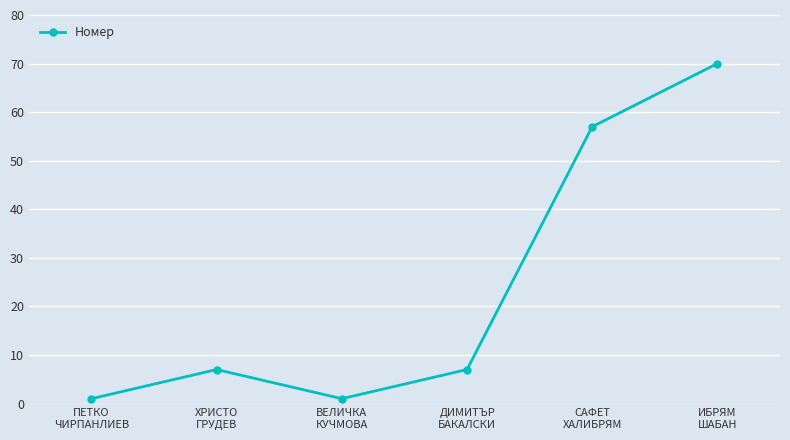

How many lines are shown in the chart?

1